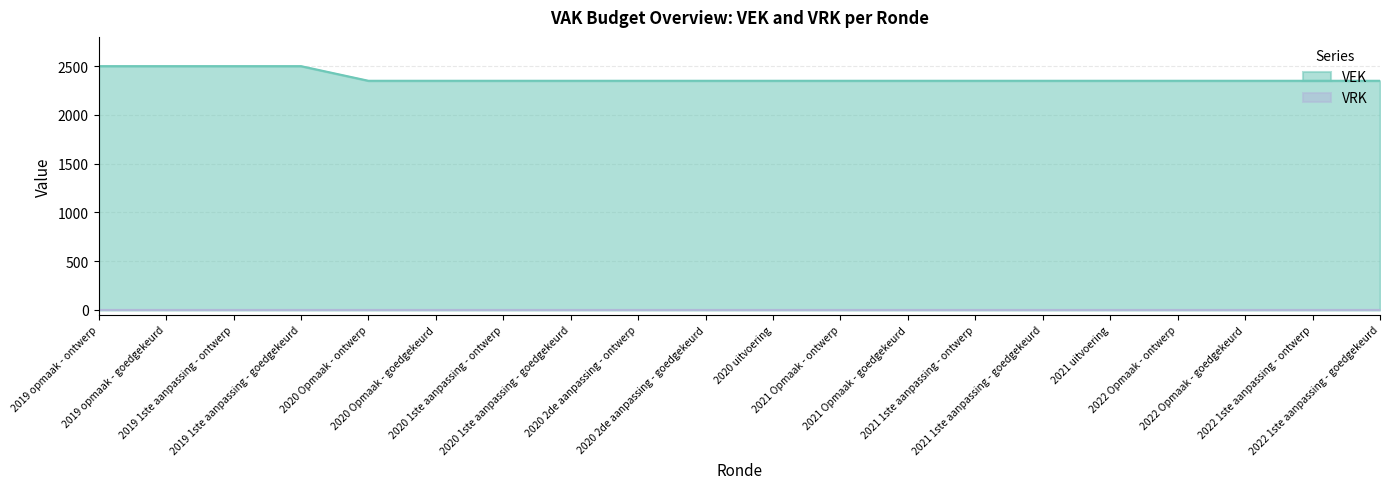

Reading right to left, list all the values displayed in this chart.

2022 1ste aanpassing - goedgekeurd=2350	2022 1ste aanpassing - ontwerp=2350	2022 Opmaak - goedgekeurd=2350	2022 Opmaak - ontwerp=2350	2021 uitvoering=2350	2021 1ste aanpassing - goedgekeurd=2350	2021 1ste aanpassing - ontwerp=2350	2021 Opmaak - goedgekeurd=2350	2021 Opmaak - ontwerp=2350	2020 uitvoering=2350	2020 2de aanpassing - goedgekeurd=2350	2020 2de aanpassing - ontwerp=2350	2020 1ste aanpassing - goedgekeurd=2350	2020 1ste aanpassing - ontwerp=2350	2020 Opmaak - goedgekeurd=2350	2020 Opmaak - ontwerp=2350	2019 1ste aanpassing - goedgekeurd=2500	2019 1ste aanpassing - ontwerp=2500	2019 opmaak - goedgekeurd=2500	2019 opmaak - ontwerp=2500